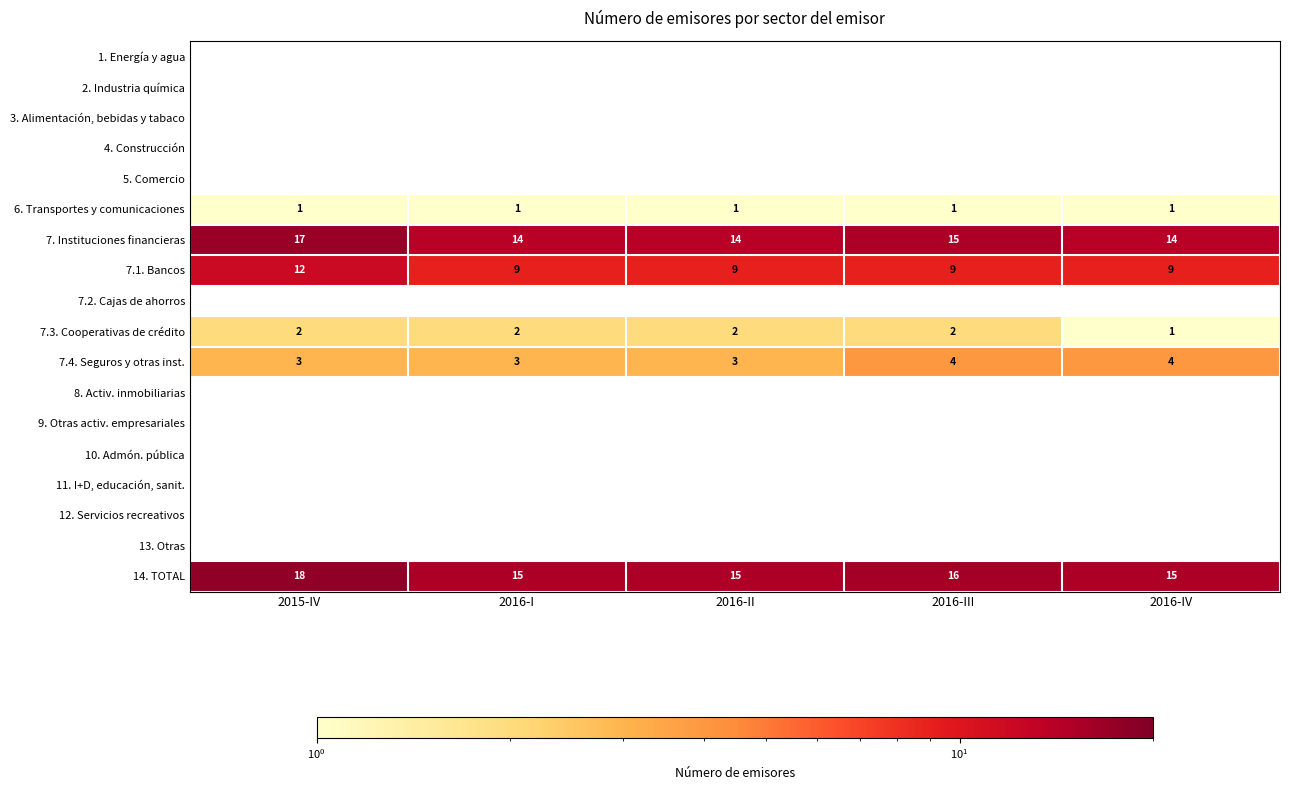

Count the 7.4. Seguros y otras inst. values in the range 3 to 4.

5